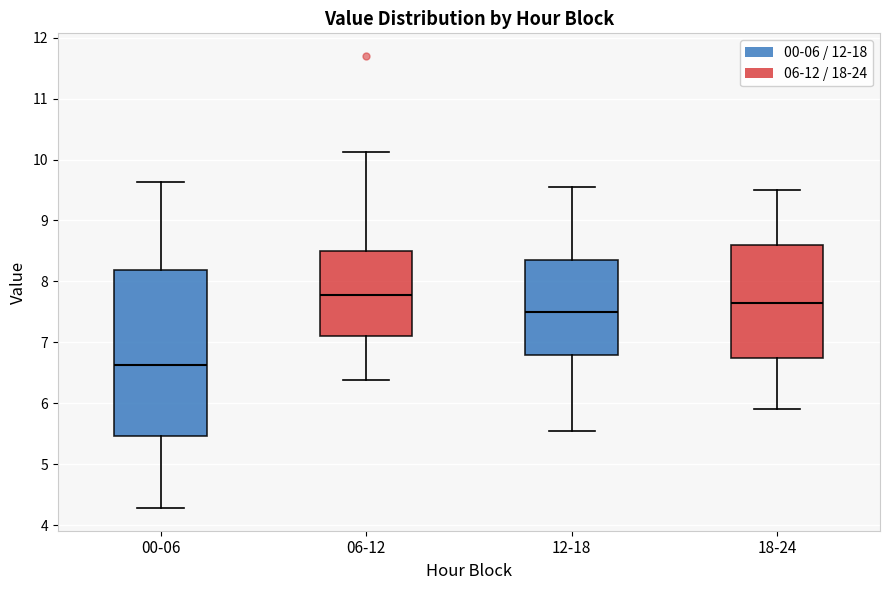

Which box has the lowest median line?

00-06